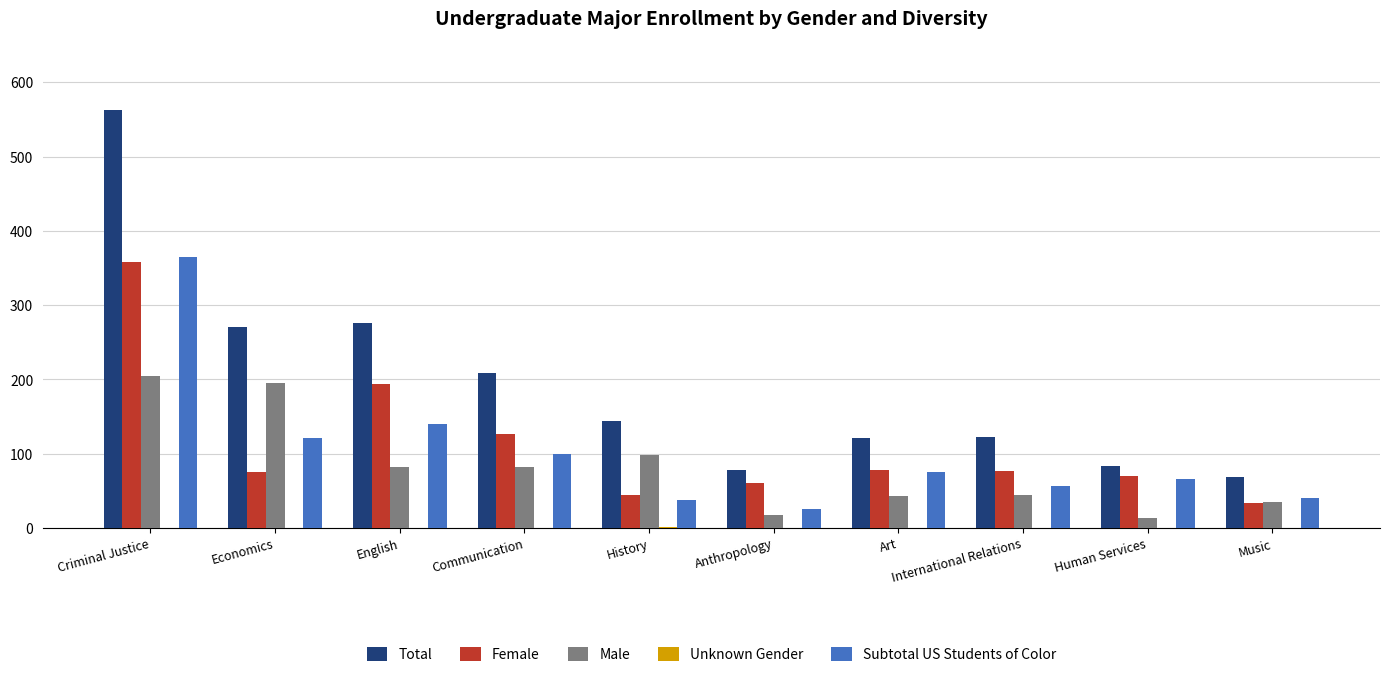

How many groups of bars are there?

10